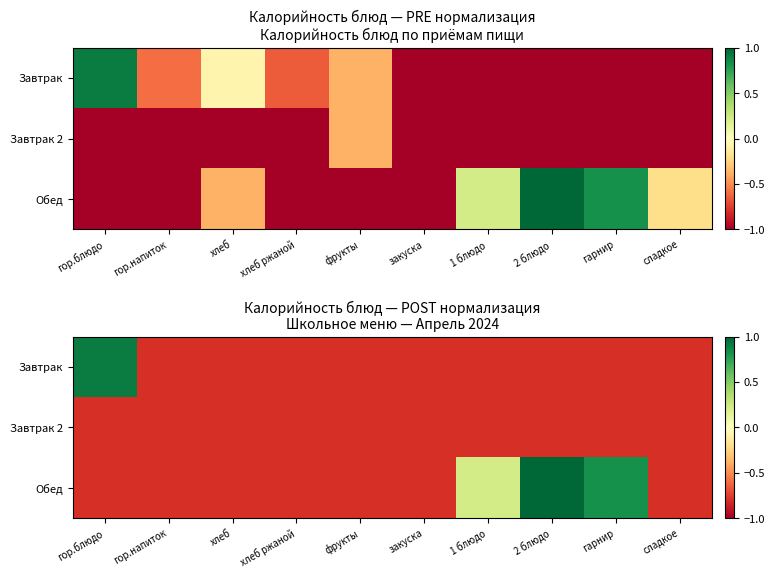

The Завтрак series shows -0.8 at закуска. True or false?

True